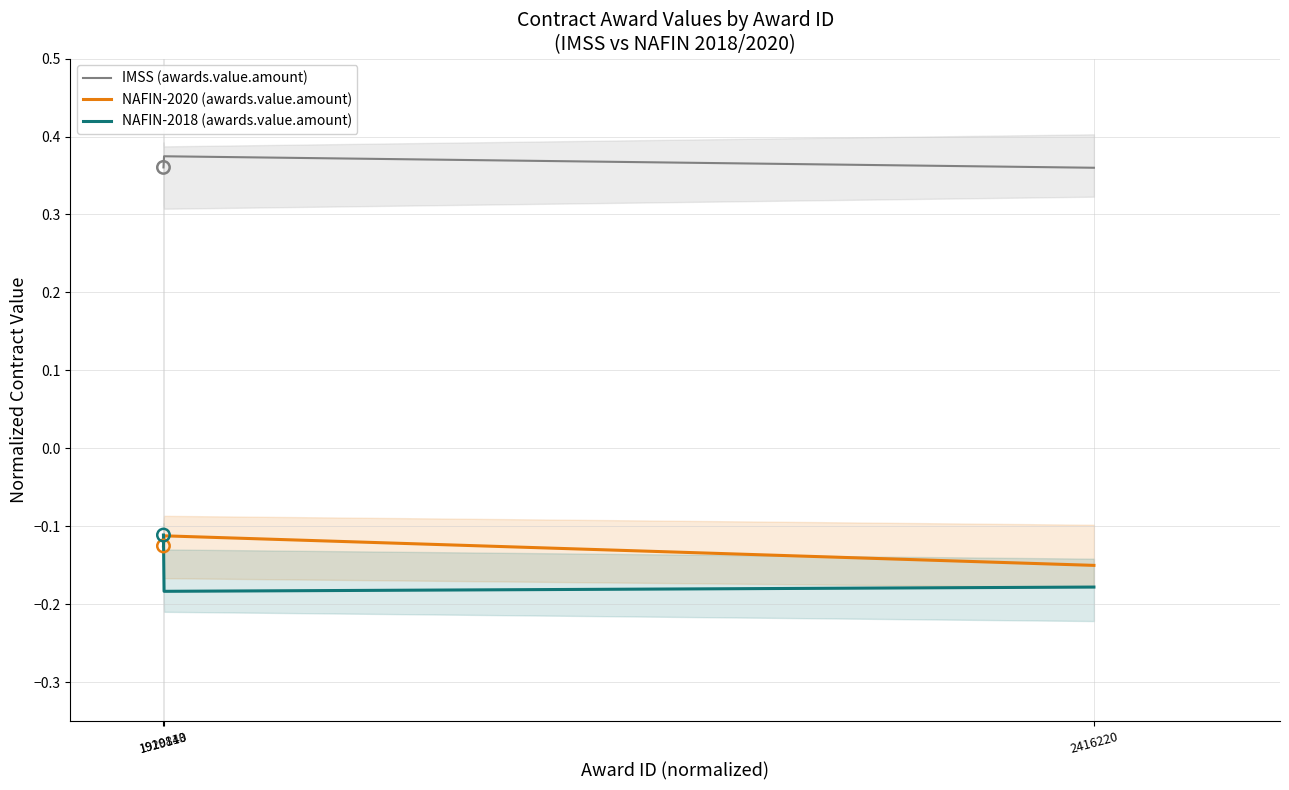

What are all the series names shown in the legend?

IMSS (awards.value.amount), NAFIN-2020 (awards.value.amount), NAFIN-2018 (awards.value.amount)